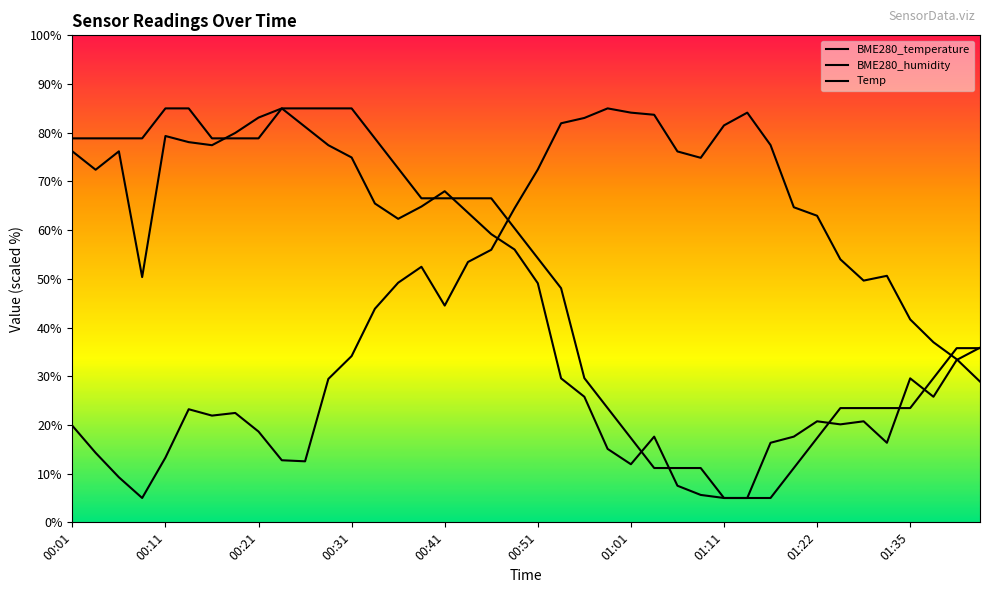

True or false: BME280_temperature and Temp intersect in this chart.

True